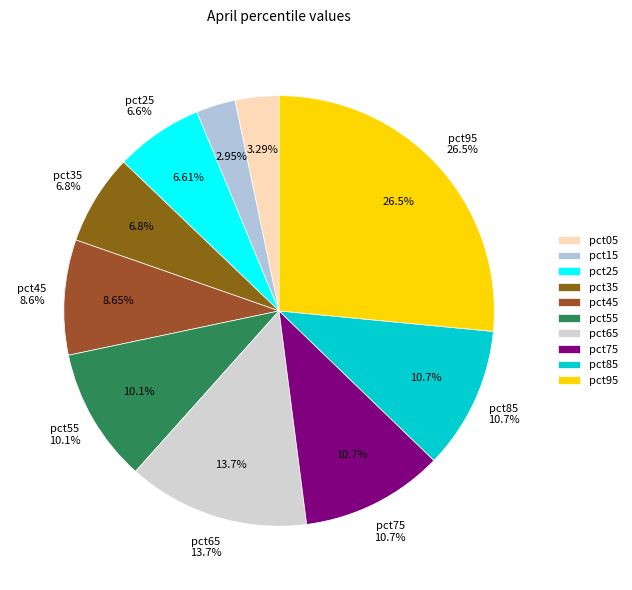

True or false: pct75 accounts for 11% of the total.

True